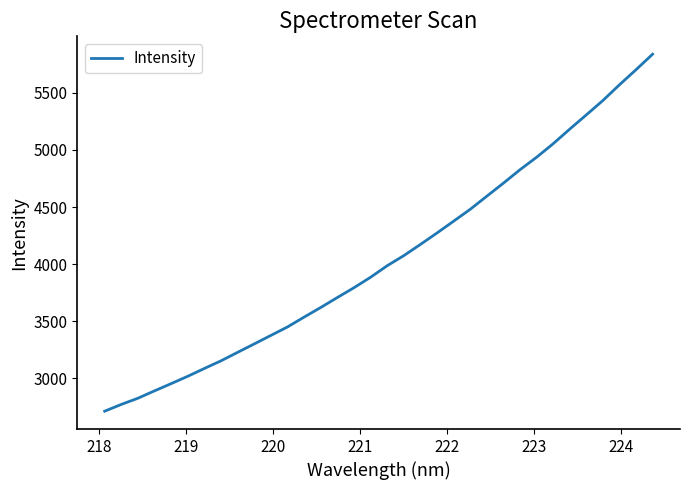

What is the maximum value shown in the chart?

5838.8